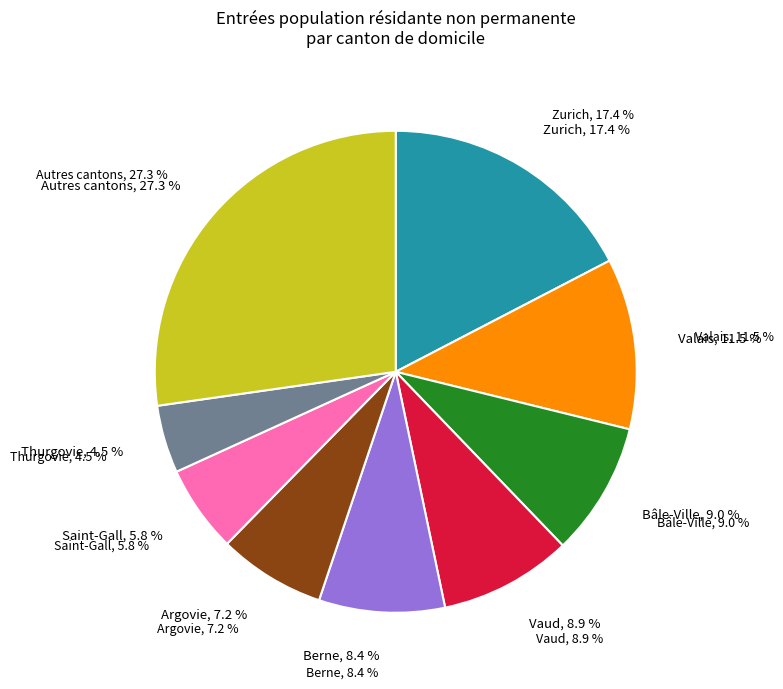

Is it true that Appenzell Rh.-int. is 0% of the pie?

True